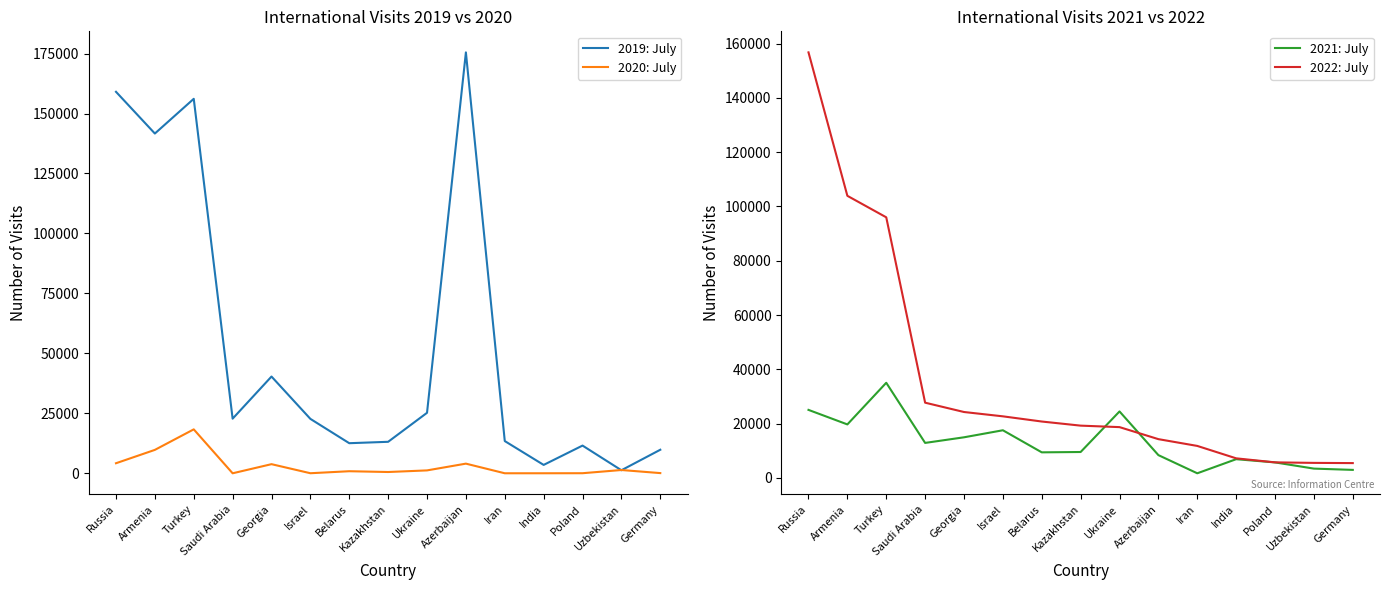

What is the maximum value shown in the chart?

175499